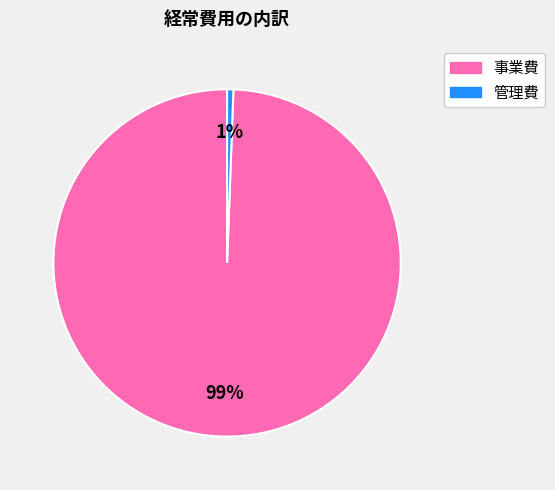

What is the majority slice?

事業費